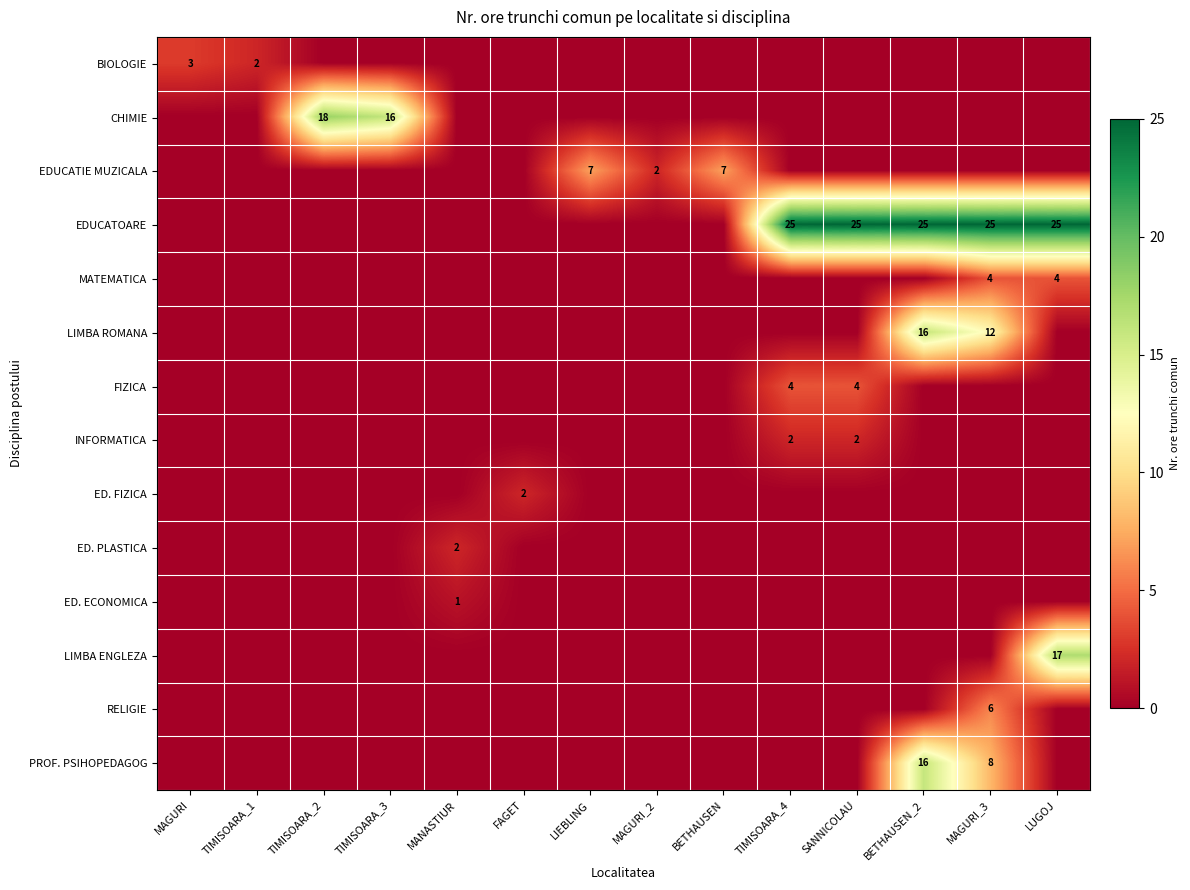

Is it true that ED. PLASTICA equals 0 at BETHAUSEN_2?

True